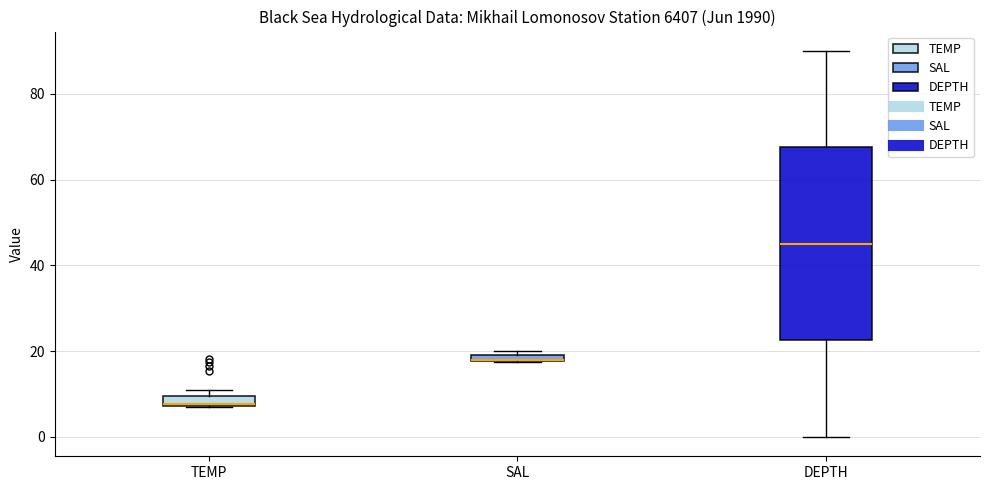

Where does the upper whisker of the box for DEPTH end on the y-axis? The values are not printed on the chart, so give them approximately, as read against the axis.

90